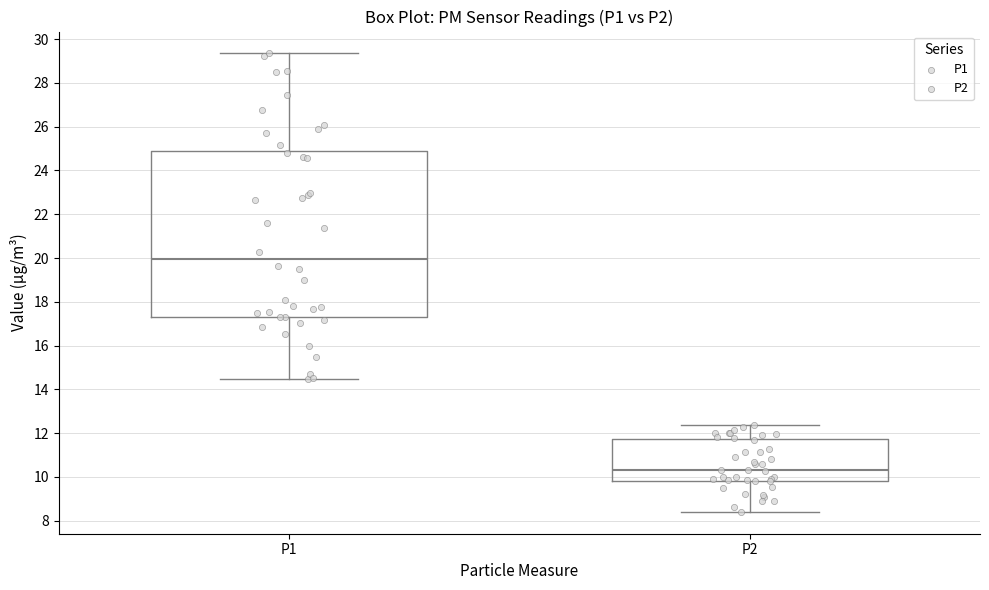

Reading left to right, transcribe this box plot: for each box, give where its median line is, the range the box spans, and where its two whiskers end, as read against the y-axis. The values are not printed on the chart, so give them approximately, as read against the axis.

P1: median 20.0, box 17.4 to 24.8, whiskers 14.4 to 29.4
P2: median 10.4, box 9.8 to 11.8, whiskers 8.4 to 12.4